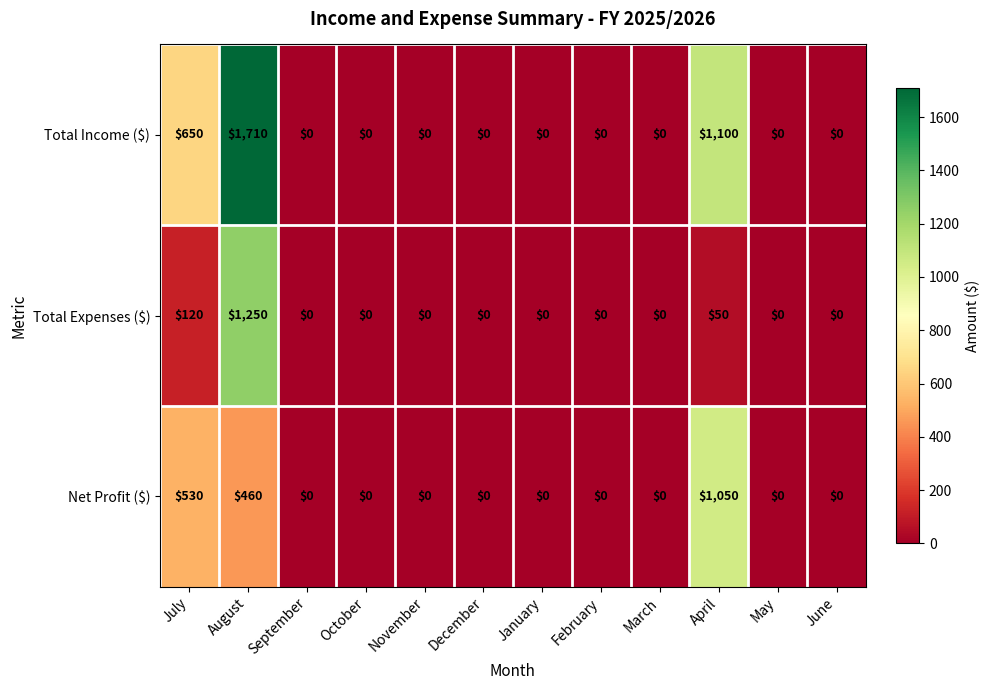

True or false: Net Profit ($) has a value of 0 at January.

True